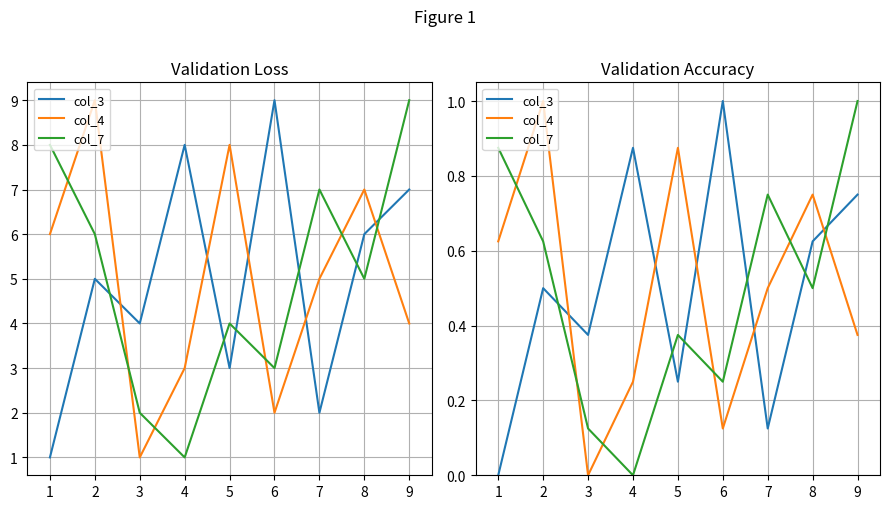

How many times do col_4 and col_3 cross each other?

5